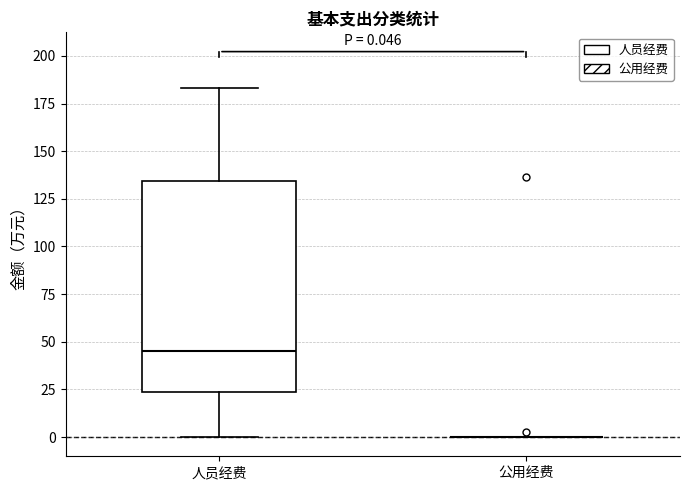

Comparing the boxes themselves (not the whiskers), which one is the tallest?

人员经费